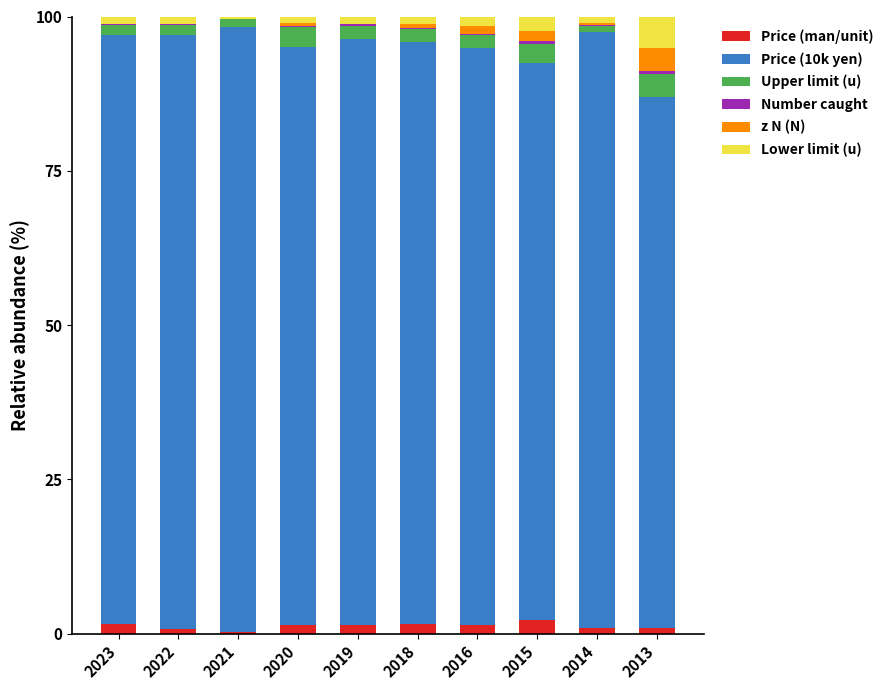

True or false: Price (man/unit) has a value of 0.3 at 2021.

True